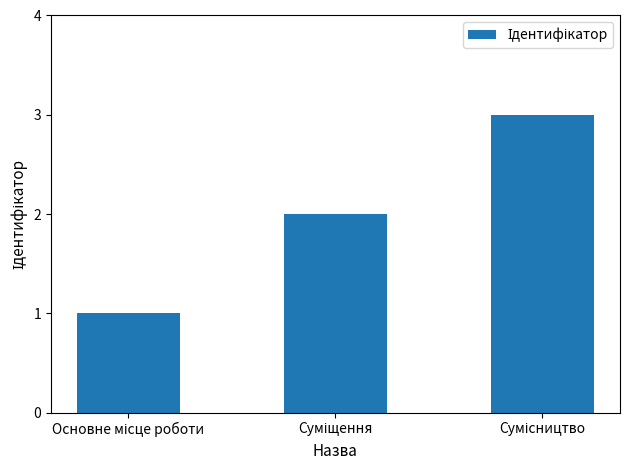

How many bars are there in total?

3